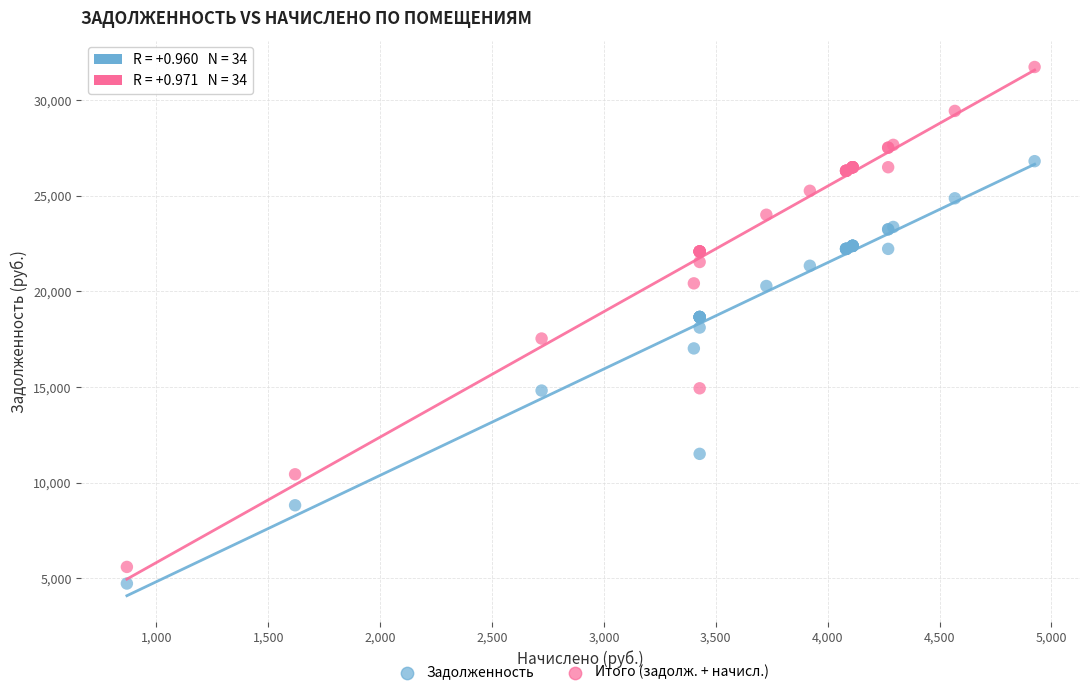

Which series contains the highest Y value?

Итого (задолж. + начисл.)